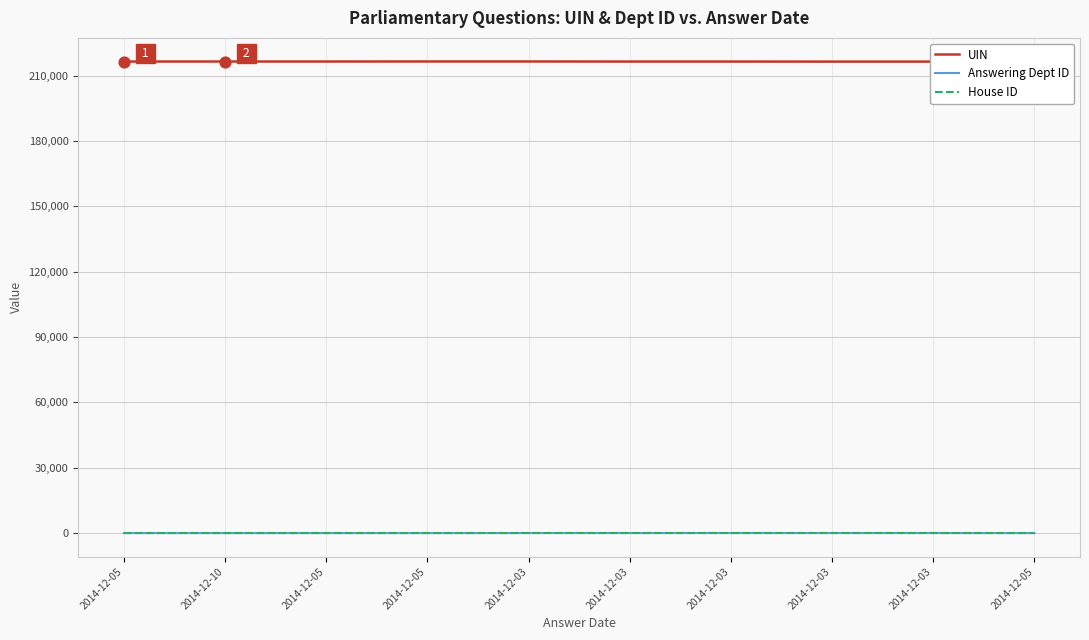

Does the chart have visible grid lines?

Yes